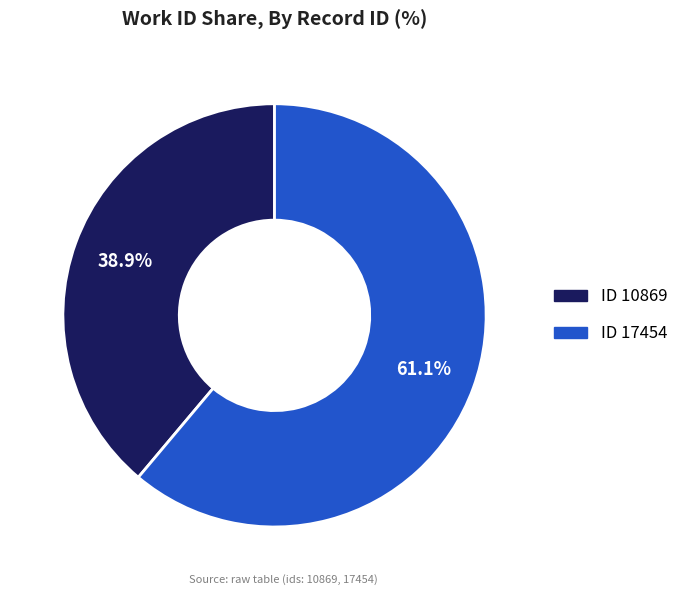

Is there a majority slice in this chart?

Yes